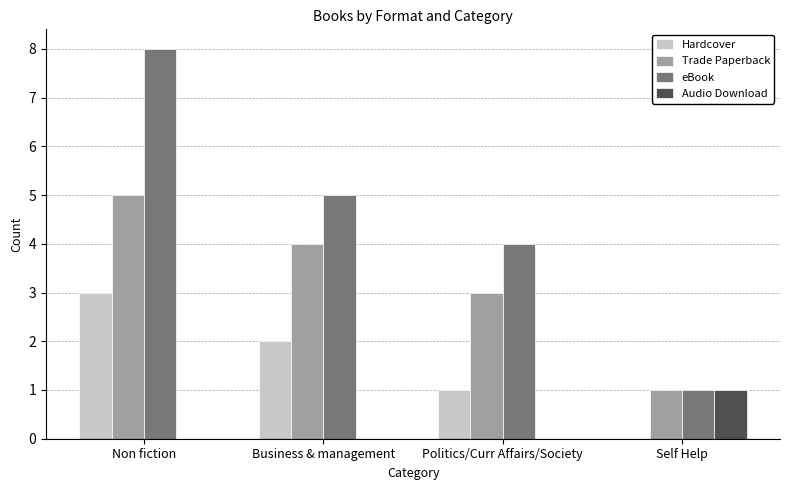

Between Business & management and Self Help, which series saw the biggest shift?

eBook